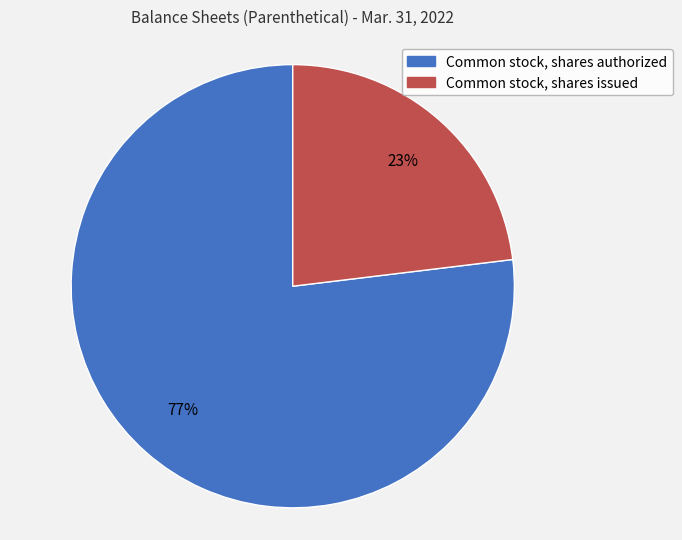

How many slices are in this pie chart?

2